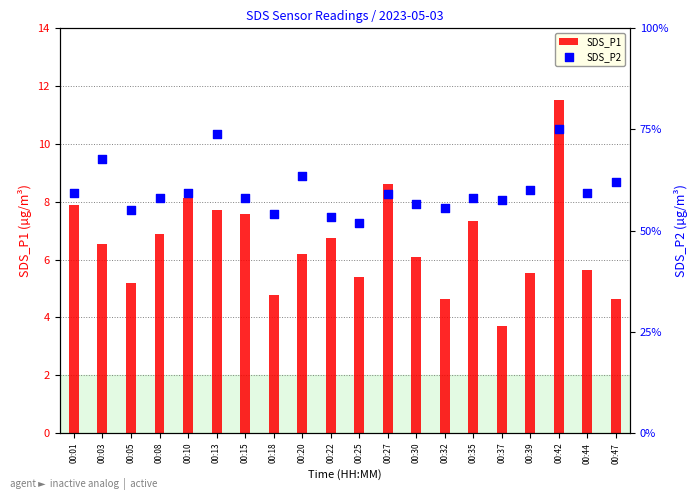

At which category is the sum across all series the highest?

00:42